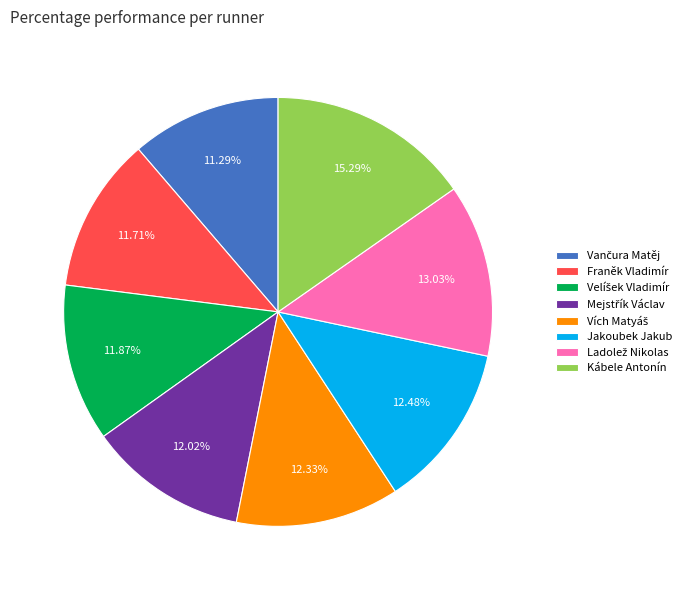

What is the largest slice in the pie chart?

Kábele Antonín